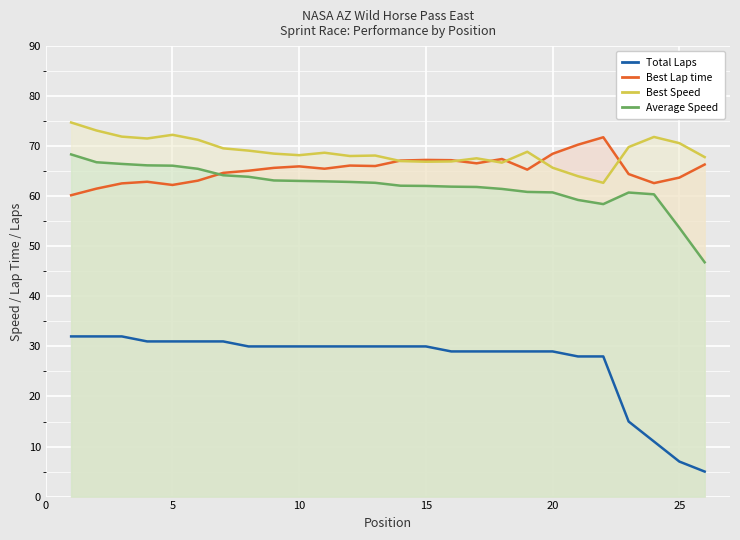

Rank the series by their maximum value, from lowest to highest.

Total Laps, Average Speed, Best Lap time, Best Speed